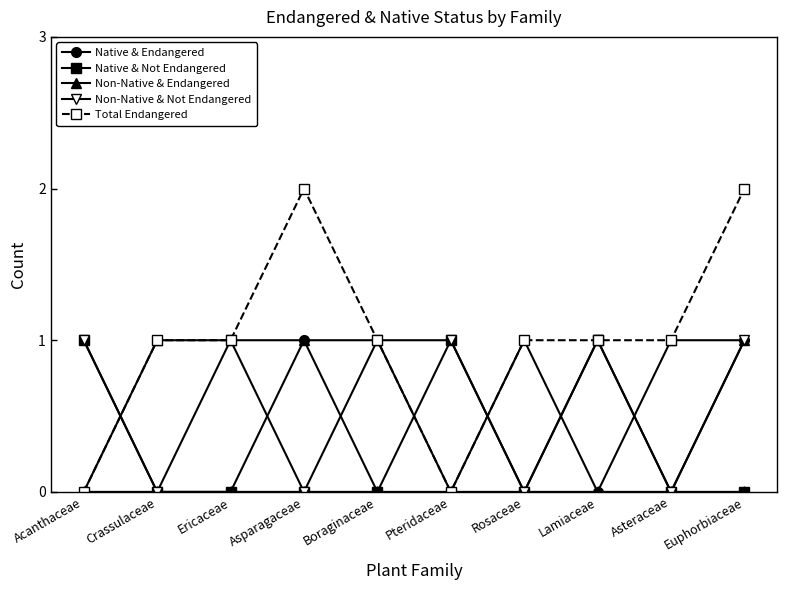

Is the value of Non-Native & Endangered at Ericaceae greater than the value of Total Endangered at Pteridaceae?

Yes